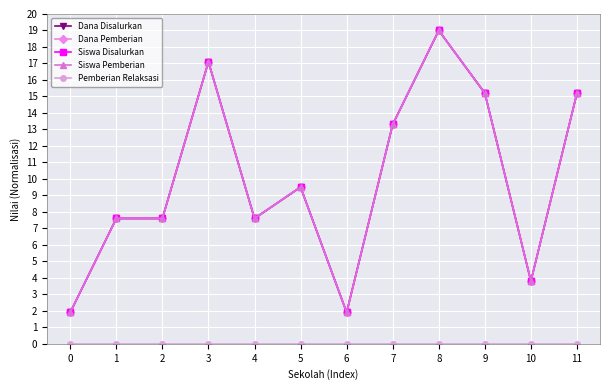

Is the value of Pemberian Relaksasi at 11 greater than the value of Siswa Disalurkan at 9?

No